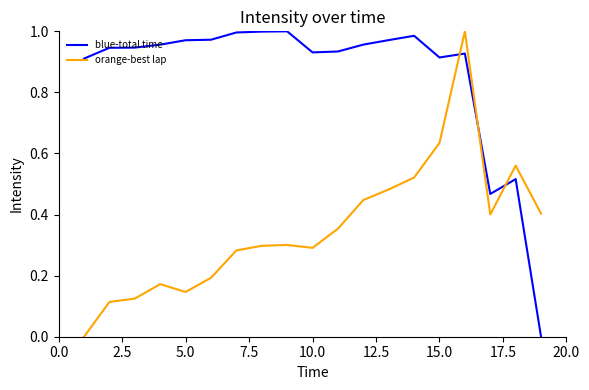

List the series in order of their overall mean, lowest first.

orange-best lap, blue-total time